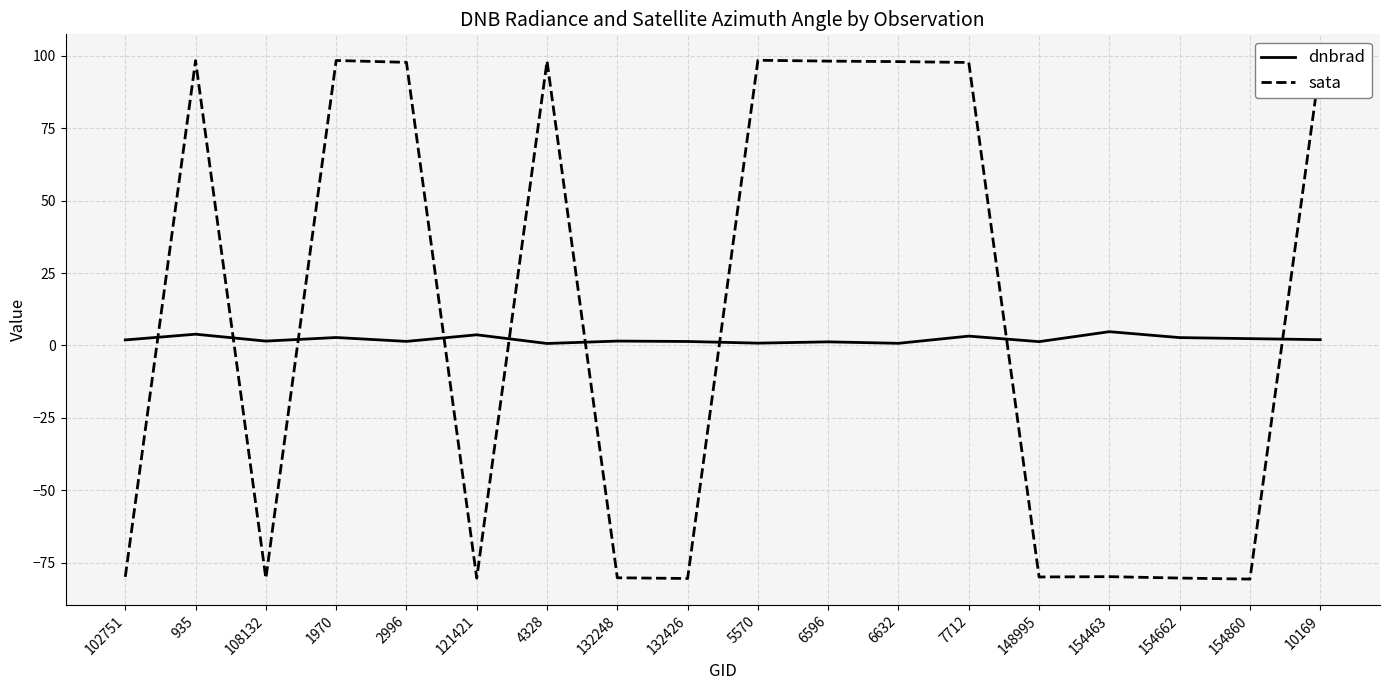

The dnbrad series shows 1.5 at 132248. True or false?

True